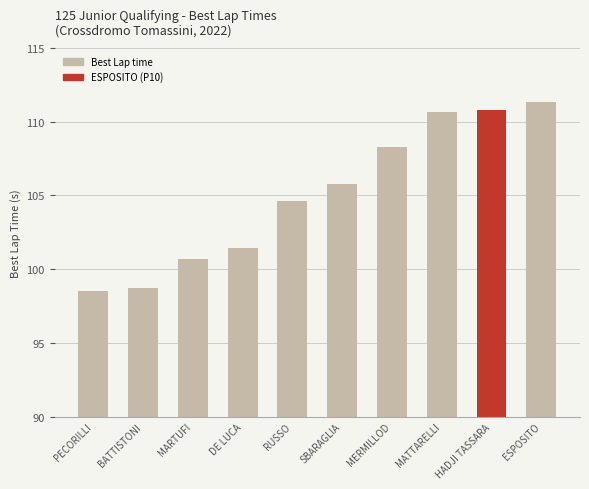

Which category has the highest value across all series?

ESPOSITO